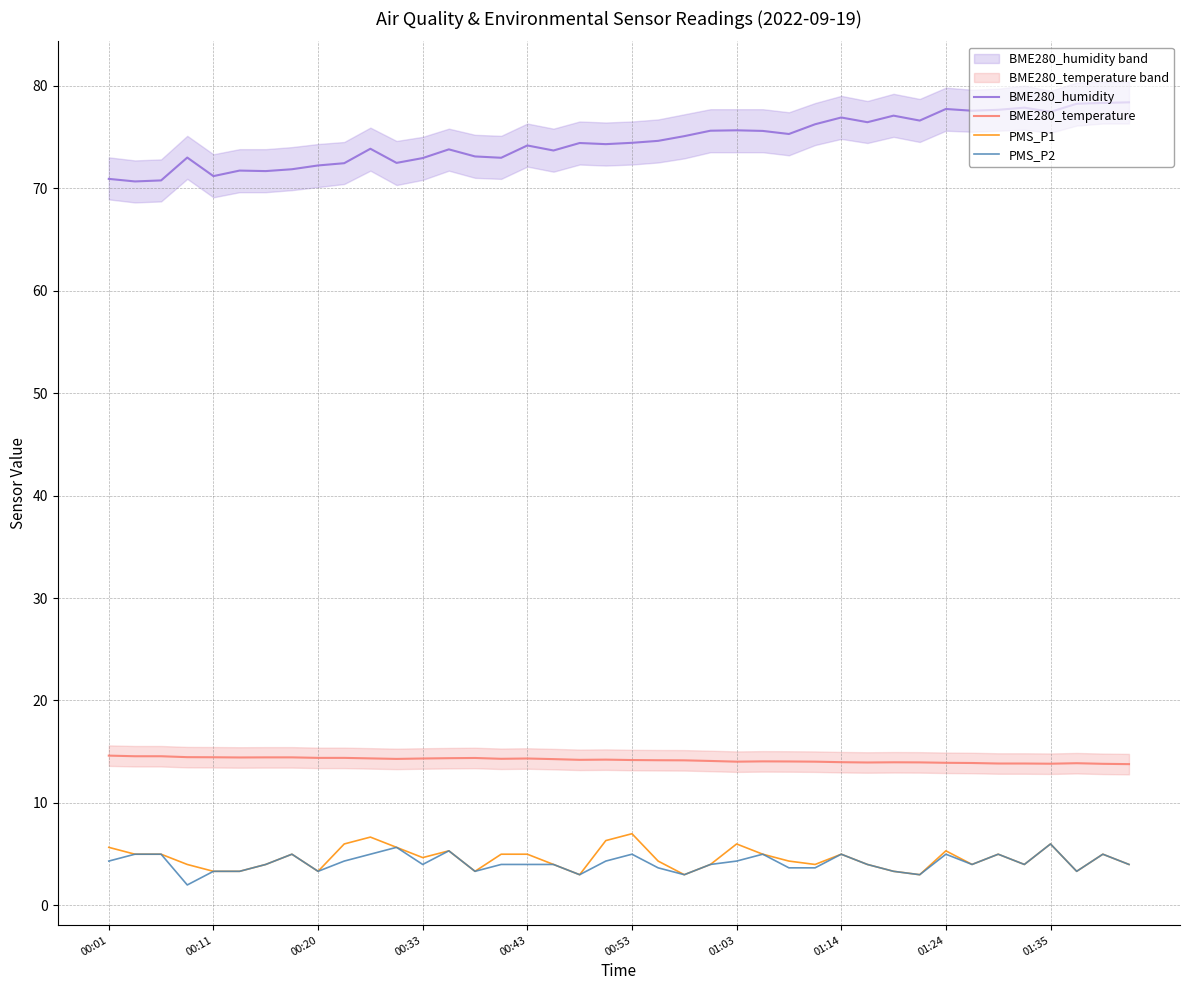

True or false: BME280_temperature and PMS_P1 cross at least once.

False